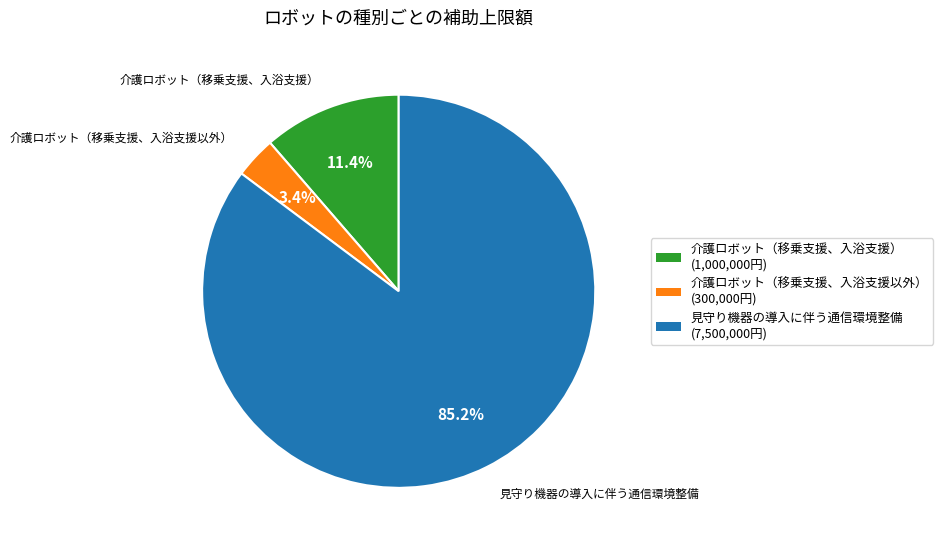

Count the number of slices in the pie.

3